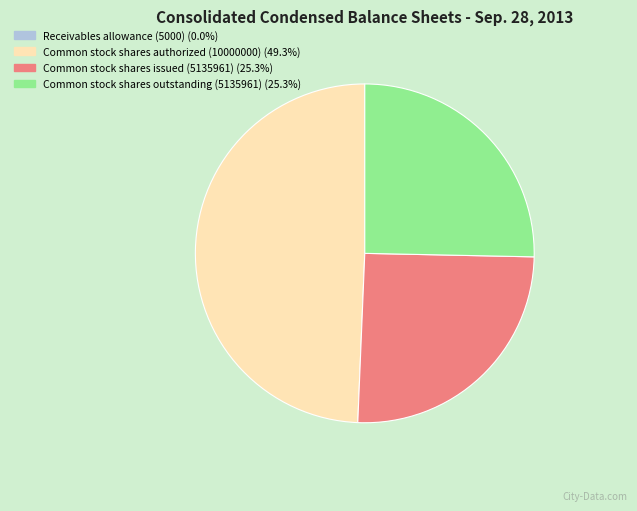

Is there any slice that represents more than half of the pie?

No